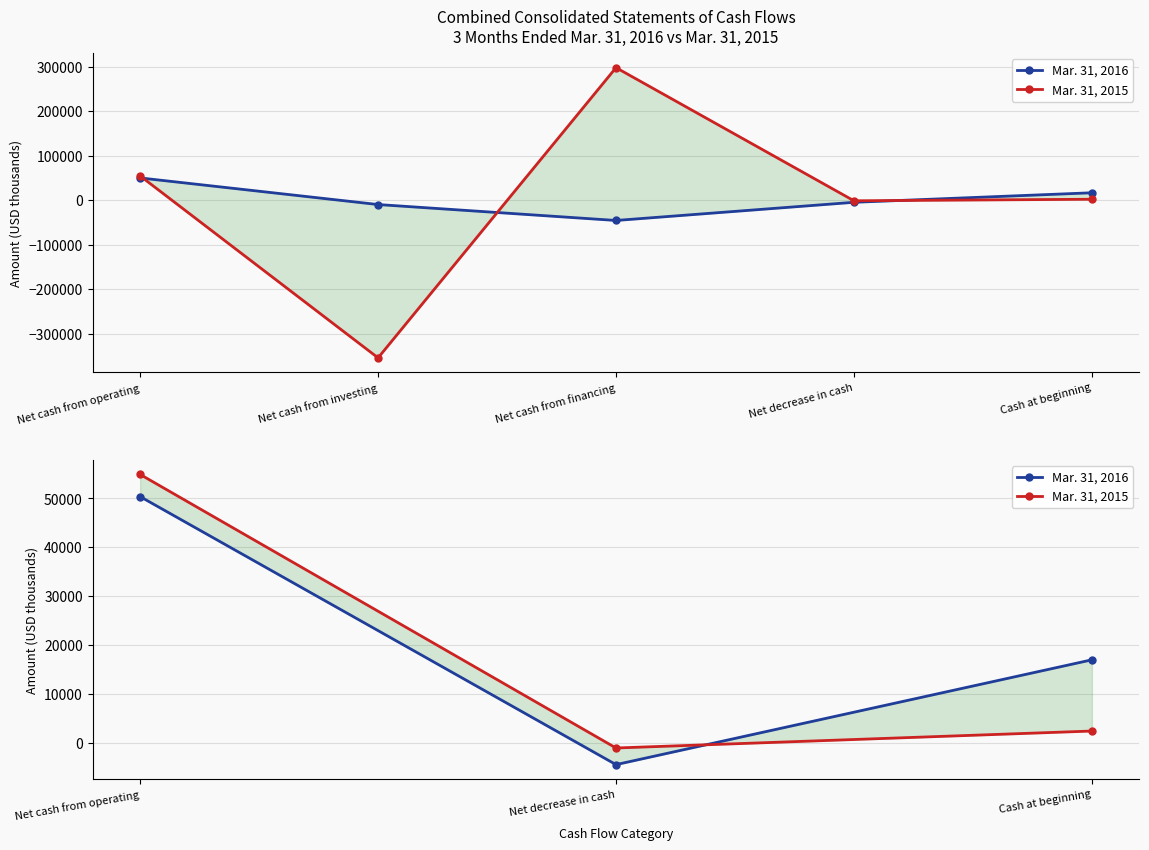

Which series has the largest total across all categories?

Mar. 31, 2016